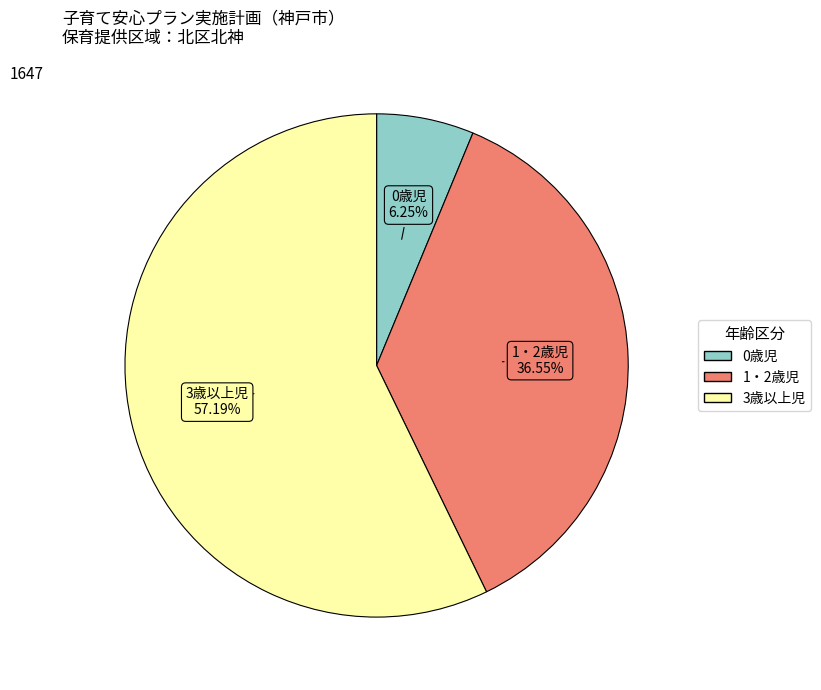

What percentage is the 0歳児 slice, to the nearest percent?

6%